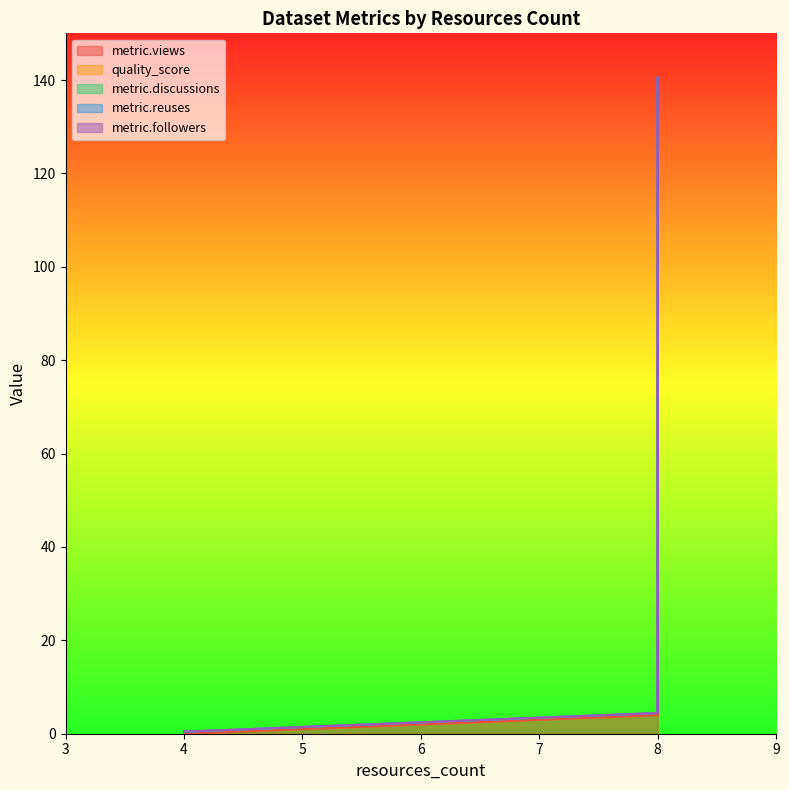

True or false: metric.views and metric.discussions intersect in this chart.

False